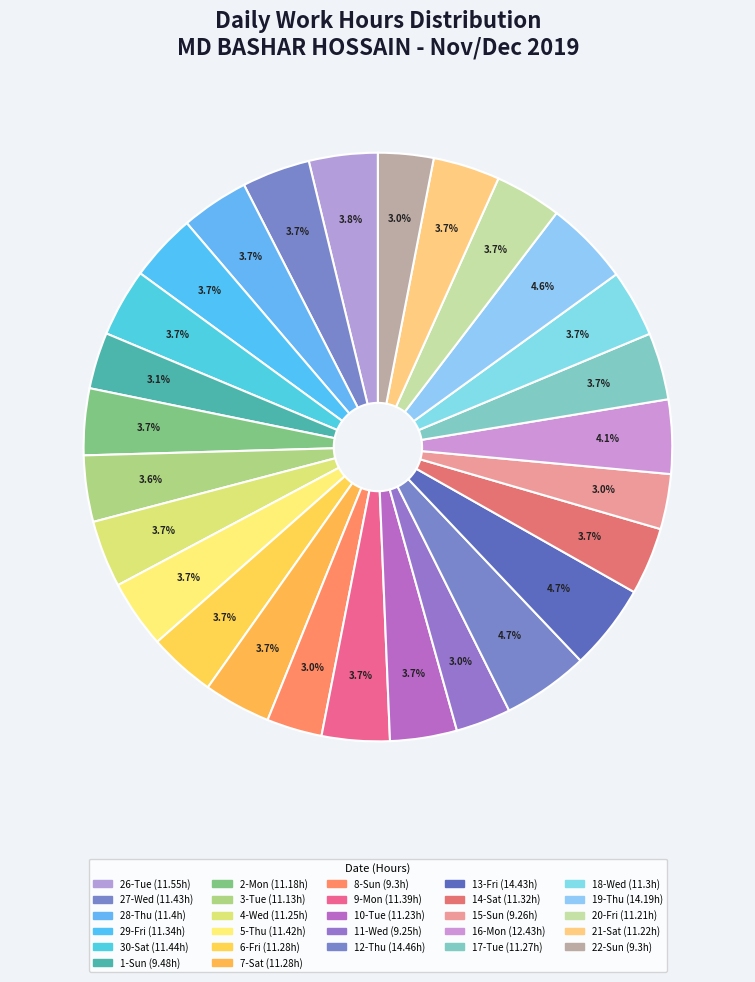

What portion of the pie excludes 26-Tue?

96.2%